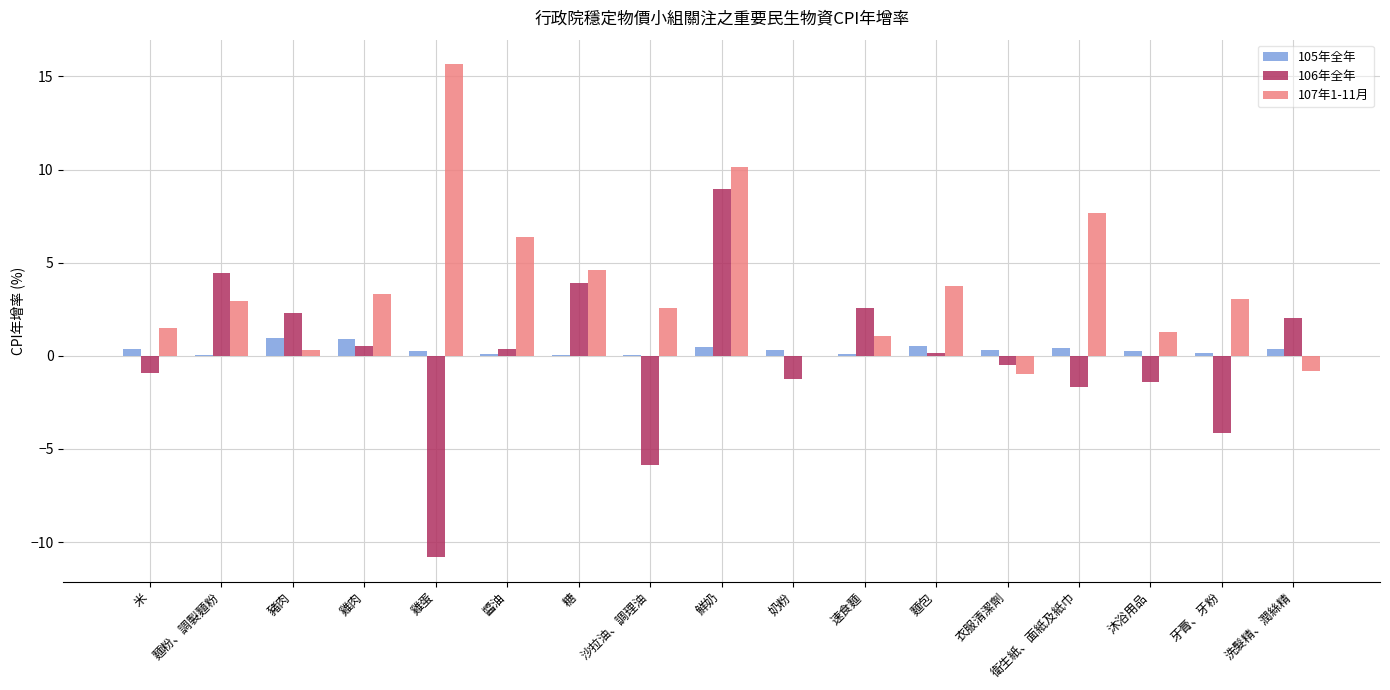

Is the value of 106年全年 at 衛生紙、面紙及紙巾 greater than the value of 105年全年 at 麵粉、調製麵粉?

No